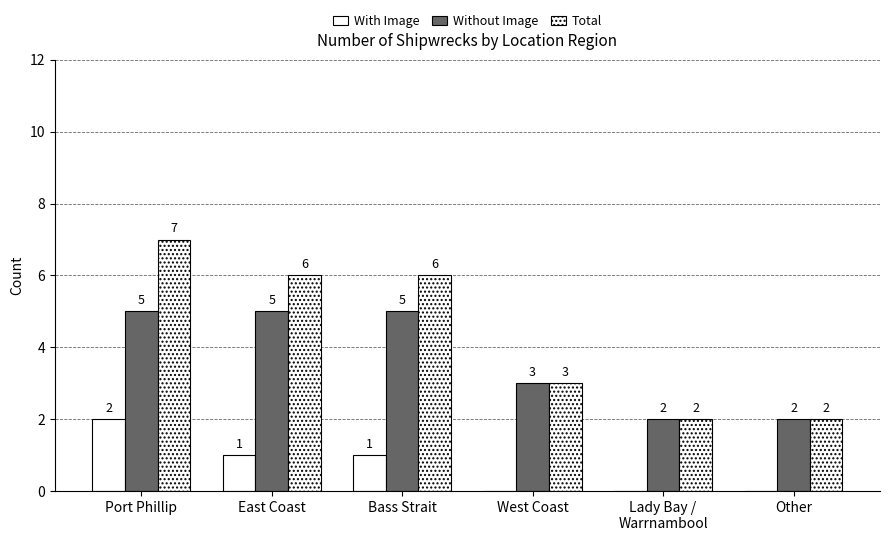

How many groups of bars are there?

6